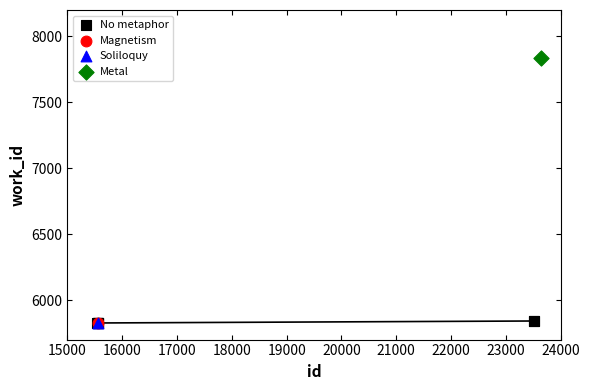

What are all the series names shown in the legend?

No metaphor, Magnetism, Soliloquy, Metal